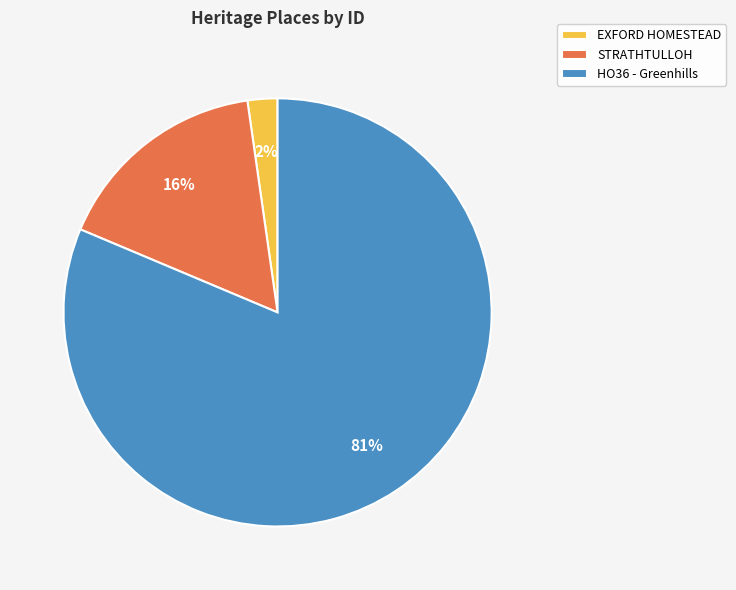

Does HO36 - Greenhills account for over 50% of the chart?

Yes